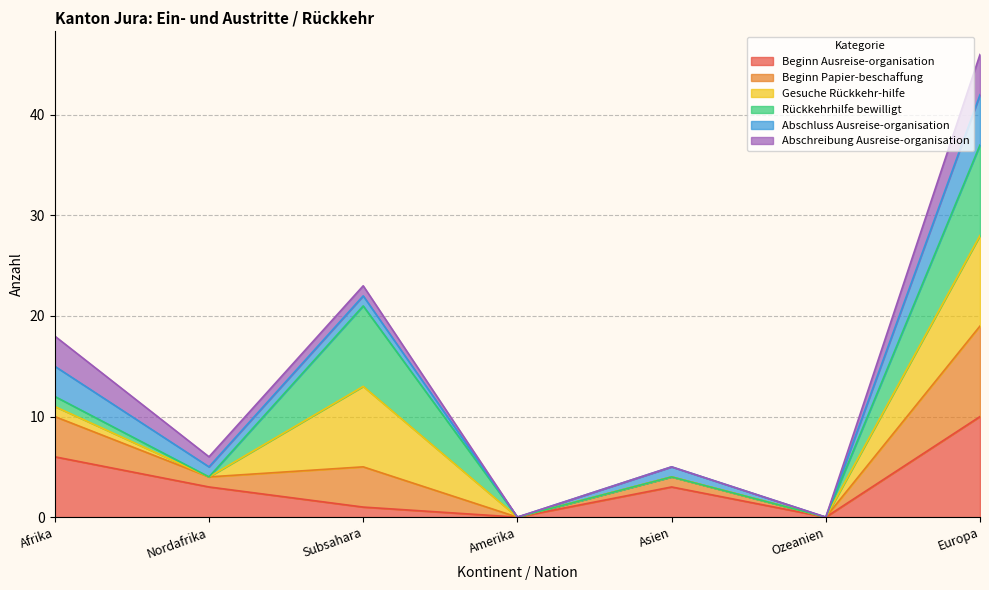

How many positive values does the Beginn Ausreise-organisation series have?

5